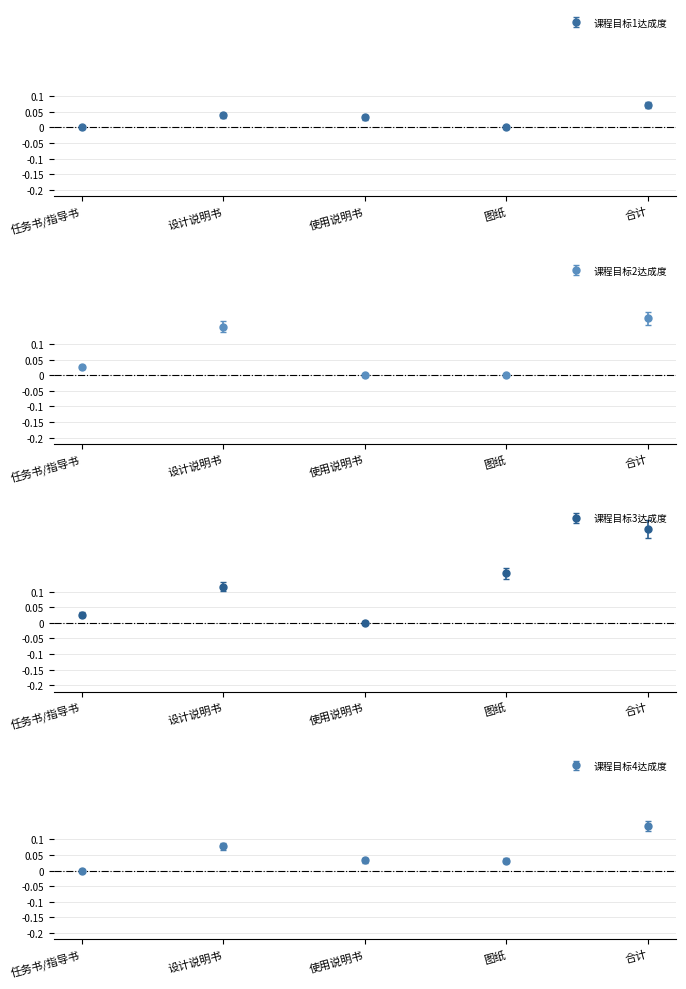

The value of 课程目标4达成度 at 图纸 is 0.0. True or false?

False